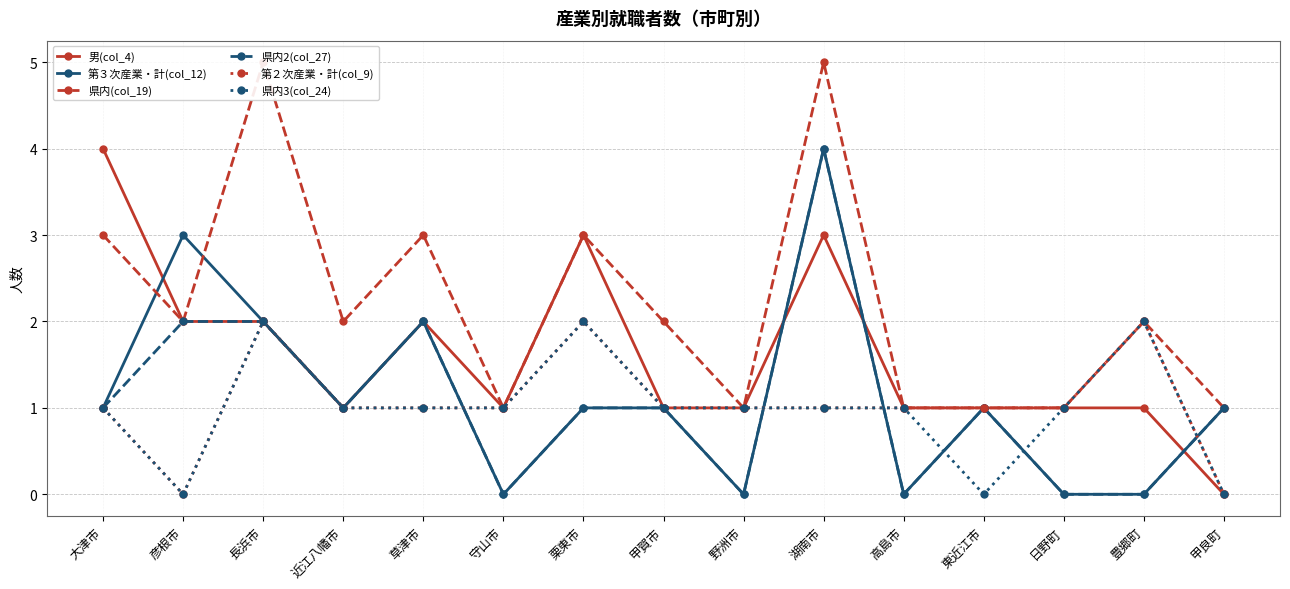

Count the number of categories in the chart.

15